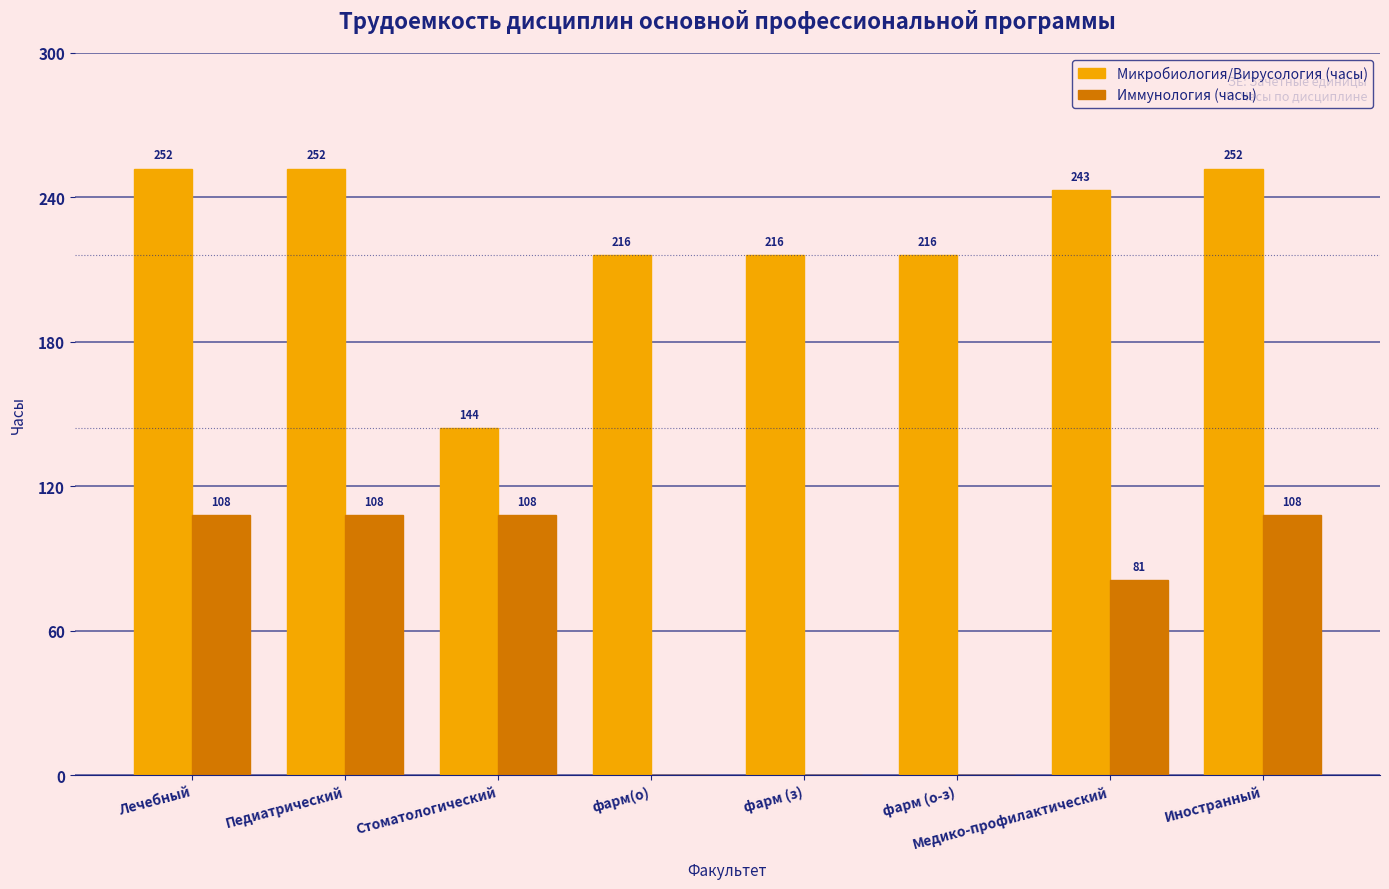

Between Педиатрический and Стоматологический, which series saw the biggest shift?

Микробиология/Вирусология (часы)